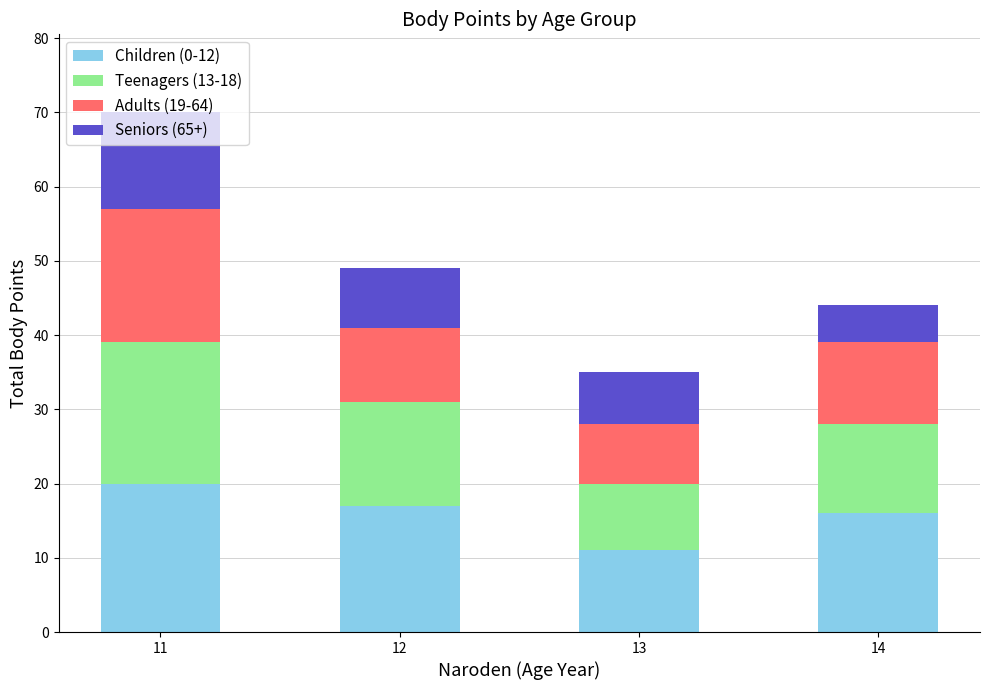

What is the sum of all Children (0-12) values?

64